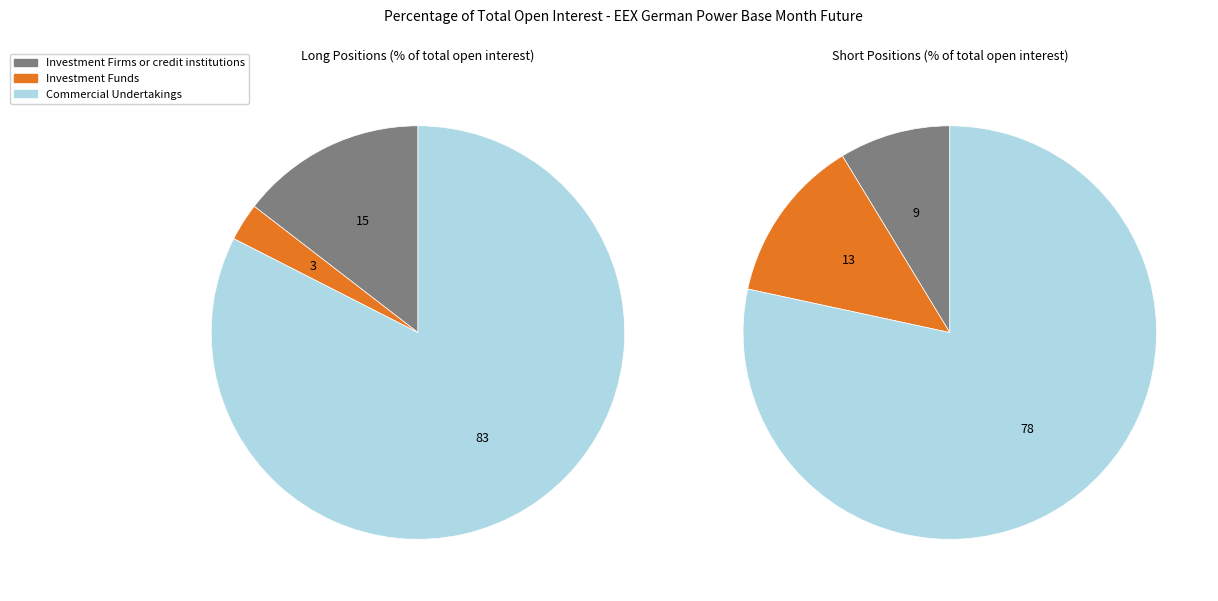

Which has a higher value, Investment Firms or credit institutions Short or Investment Funds Short?

Investment Funds Short